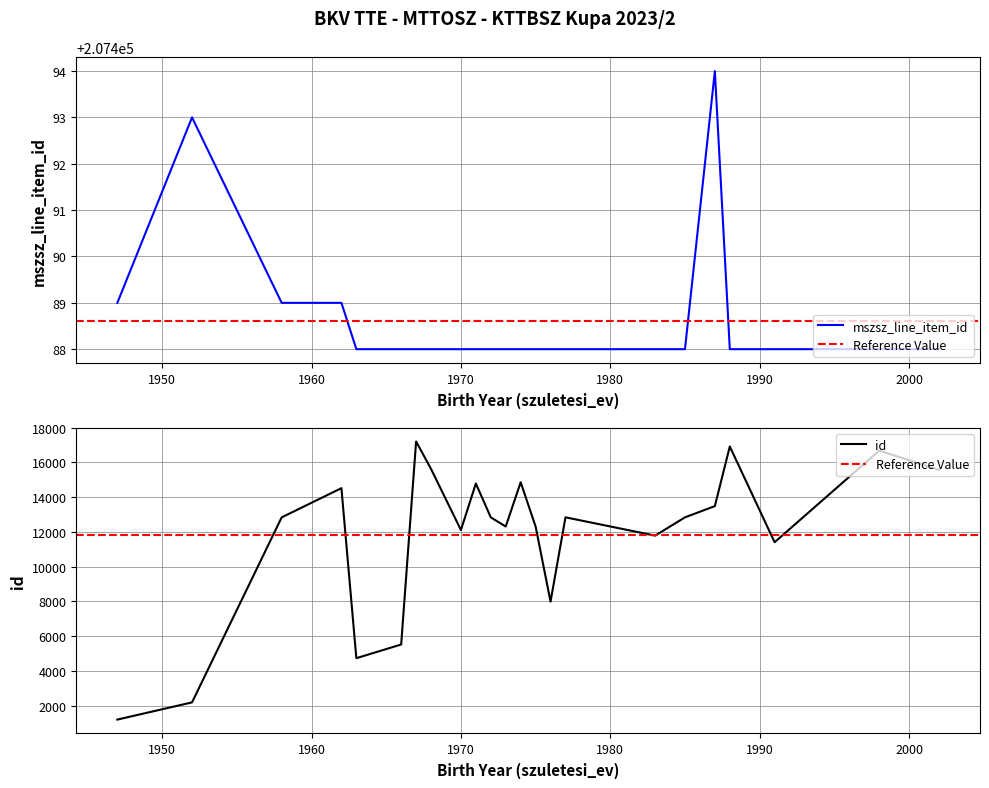

The value of mszsz_line_item_id at 1971 is 136594. True or false?

False